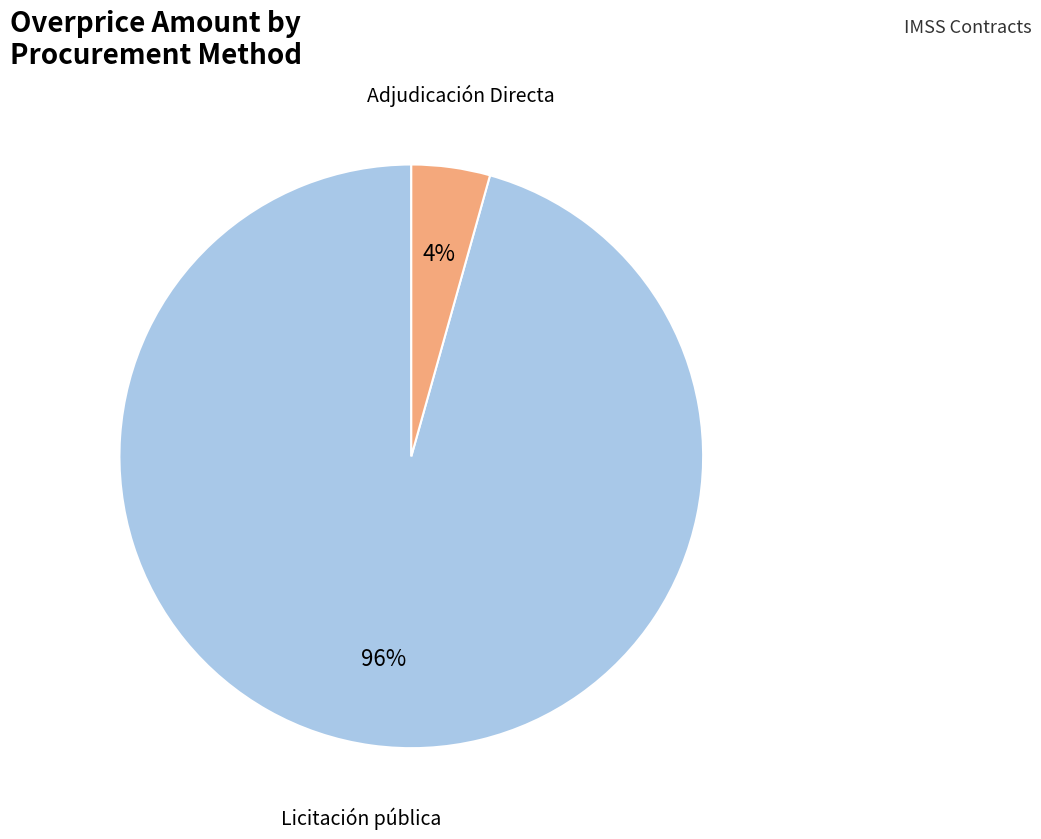

To the nearest percent, what is the average slice percentage?

50%